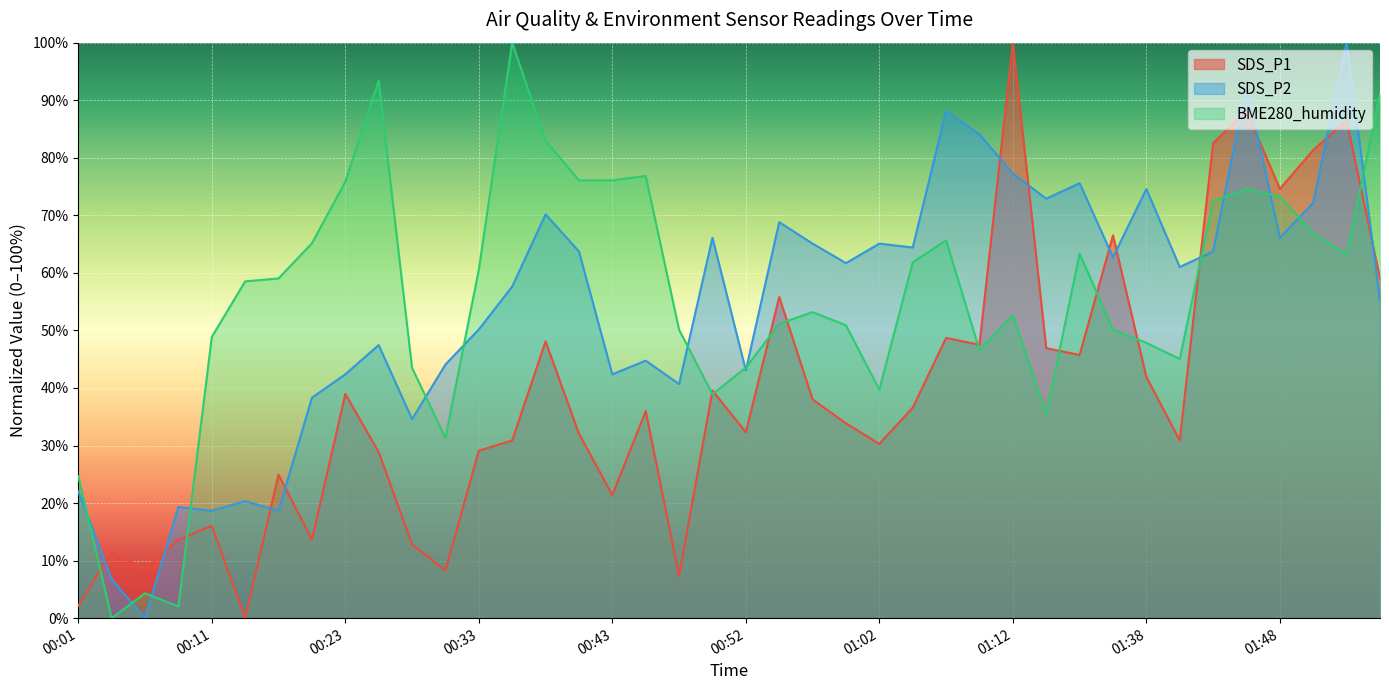

How many distinct data groups are displayed?

3